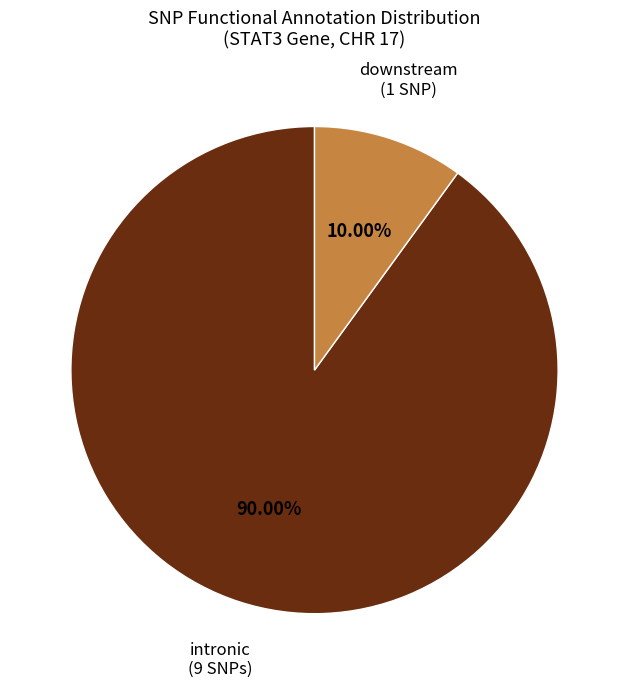

Which category has the biggest portion of the pie?

intronic